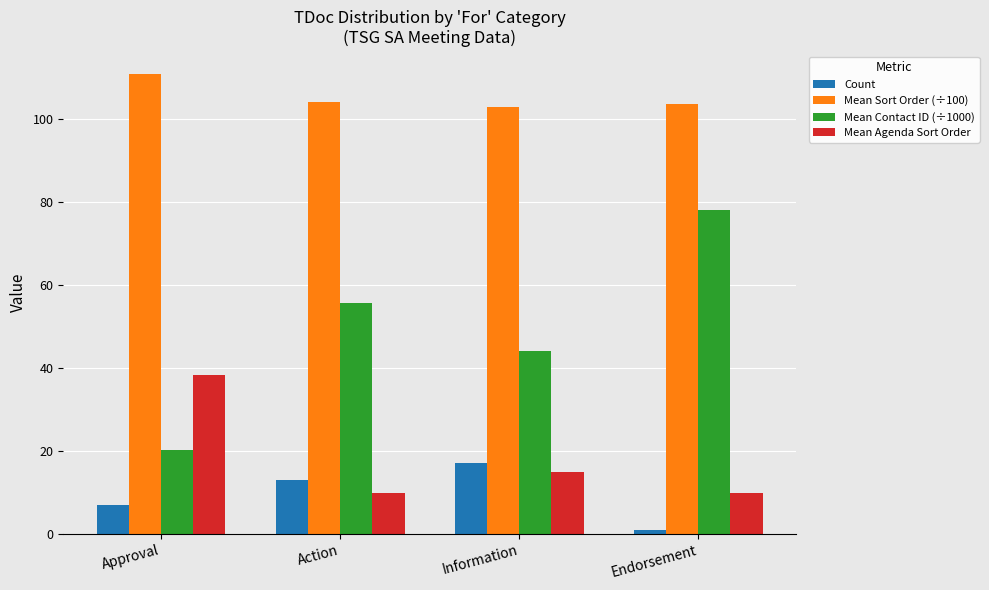

Reading left to right, list all the values displayed in this chart.

Count: Approval=7.0	Action=13.0	Information=17.0	Endorsement=1.0
Mean Sort Order (÷100): Approval=110.7	Action=104.0	Information=102.9	Endorsement=103.5
Mean Contact ID (÷1000): Approval=20.2	Action=55.7	Information=44.1	Endorsement=78.0
Mean Agenda Sort Order: Approval=38.3	Action=10.0	Information=14.9	Endorsement=10.0